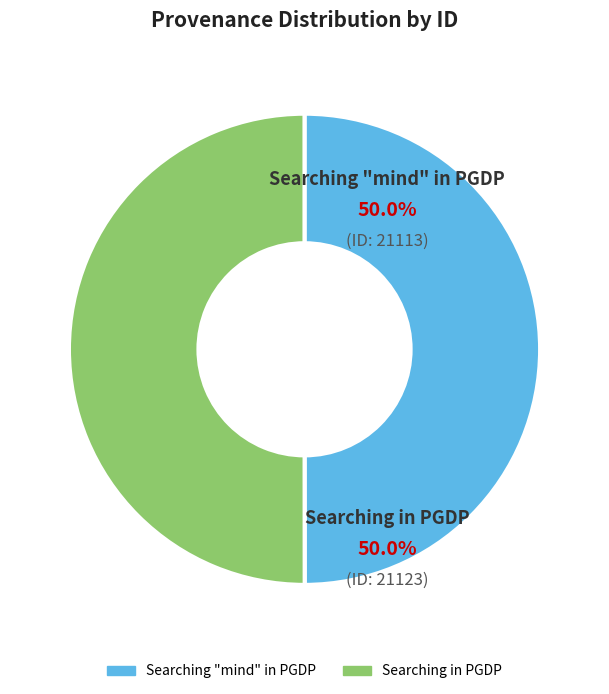

What portion of the pie excludes Searching "mind" in PGDP?

50.0%